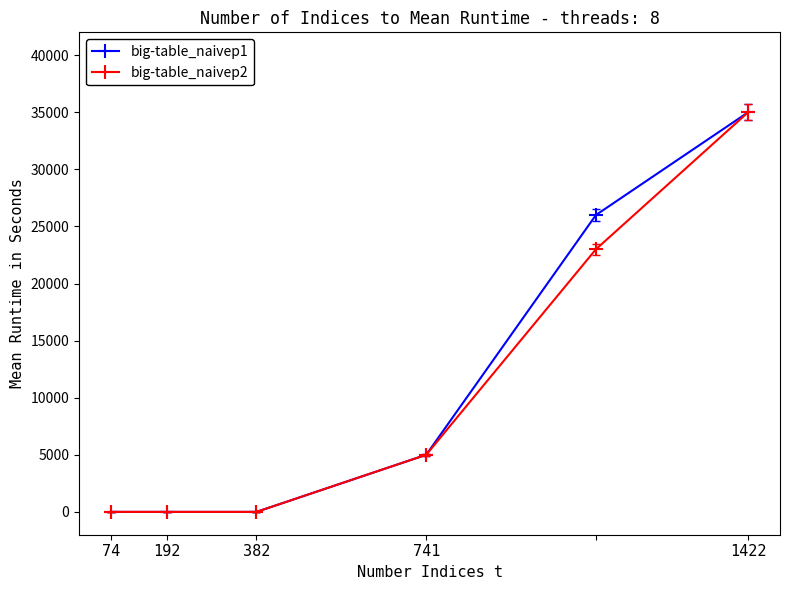

At how many categories does at least one series exceed 33470?

1